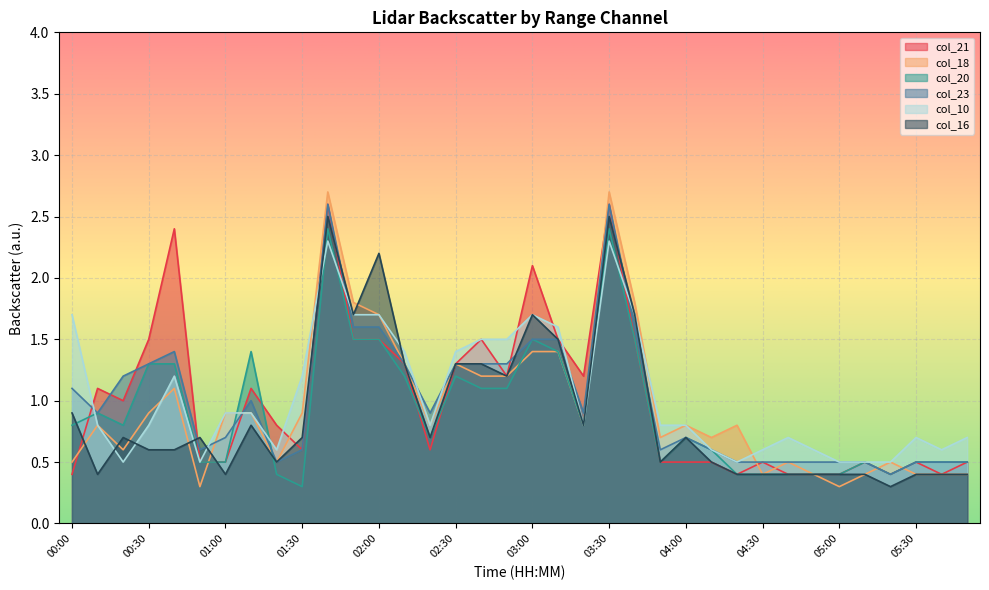

Reading right to left, what are all the values shown in this chart?

col_21: 05:50=0.5	05:40=0.4	05:30=0.5	05:20=0.4	05:10=0.5	05:00=0.4	04:50=0.4	04:40=0.4	04:30=0.5	04:20=0.4	04:10=0.5	04:00=0.5	03:50=0.5	03:40=1.5	03:30=2.6	03:20=1.2	03:10=1.5	03:00=2.1	02:50=1.2	02:40=1.5	02:30=1.3	02:20=0.6	02:10=1.3	02:00=1.5	01:50=1.5	01:40=2.6	01:30=0.6	01:20=0.8	01:10=1.1	01:00=0.5	00:50=0.5	00:40=2.4	00:30=1.5	00:20=1.0	00:10=1.1	00:00=0.4
col_18: 05:50=0.4	05:40=0.4	05:30=0.4	05:20=0.5	05:10=0.4	05:00=0.3	04:50=0.4	04:40=0.5	04:30=0.4	04:20=0.8	04:10=0.7	04:00=0.8	03:50=0.7	03:40=1.8	03:30=2.7	03:20=0.8	03:10=1.4	03:00=1.4	02:50=1.2	02:40=1.2	02:30=1.3	02:20=0.8	02:10=1.3	02:00=1.7	01:50=1.8	01:40=2.7	01:30=0.9	01:20=0.5	01:10=0.9	01:00=0.9	00:50=0.3	00:40=1.1	00:30=0.9	00:20=0.6	00:10=0.8	00:00=0.5
col_20: 05:50=0.5	05:40=0.5	05:30=0.5	05:20=0.4	05:10=0.5	05:00=0.4	04:50=0.4	04:40=0.4	04:30=0.4	04:20=0.4	04:10=0.6	04:00=0.7	03:50=0.5	03:40=1.5	03:30=2.4	03:20=0.8	03:10=1.4	03:00=1.5	02:50=1.1	02:40=1.1	02:30=1.2	02:20=0.7	02:10=1.2	02:00=1.5	01:50=1.5	01:40=2.4	01:30=0.3	01:20=0.4	01:10=1.4	01:00=0.5	00:50=0.5	00:40=1.3	00:30=1.3	00:20=0.8	00:10=0.9	00:00=0.8
col_23: 05:50=0.5	05:40=0.5	05:30=0.5	05:20=0.4	05:10=0.5	05:00=0.5	04:50=0.5	04:40=0.5	04:30=0.5	04:20=0.5	04:10=0.6	04:00=0.7	03:50=0.6	03:40=1.6	03:30=2.6	03:20=0.9	03:10=1.5	03:00=1.5	02:50=1.3	02:40=1.3	02:30=1.3	02:20=0.9	02:10=1.3	02:00=1.6	01:50=1.6	01:40=2.6	01:30=0.6	01:20=0.5	01:10=1.0	01:00=0.7	00:50=0.6	00:40=1.4	00:30=1.3	00:20=1.2	00:10=0.9	00:00=1.1
col_10: 05:50=0.7	05:40=0.6	05:30=0.7	05:20=0.5	05:10=0.5	05:00=0.5	04:50=0.6	04:40=0.7	04:30=0.6	04:20=0.5	04:10=0.6	04:00=0.8	03:50=0.8	03:40=1.7	03:30=2.3	03:20=0.8	03:10=1.6	03:00=1.7	02:50=1.5	02:40=1.5	02:30=1.4	02:20=0.8	02:10=1.4	02:00=1.7	01:50=1.7	01:40=2.3	01:30=1.2	01:20=0.6	01:10=0.9	01:00=0.9	00:50=0.5	00:40=1.2	00:30=0.8	00:20=0.5	00:10=0.8	00:00=1.7
col_16: 05:50=0.4	05:40=0.4	05:30=0.4	05:20=0.3	05:10=0.4	05:00=0.4	04:50=0.4	04:40=0.4	04:30=0.4	04:20=0.4	04:10=0.5	04:00=0.7	03:50=0.5	03:40=1.7	03:30=2.5	03:20=0.8	03:10=1.5	03:00=1.7	02:50=1.2	02:40=1.3	02:30=1.3	02:20=0.7	02:10=1.3	02:00=2.2	01:50=1.7	01:40=2.5	01:30=0.7	01:20=0.5	01:10=0.8	01:00=0.4	00:50=0.7	00:40=0.6	00:30=0.6	00:20=0.7	00:10=0.4	00:00=0.9